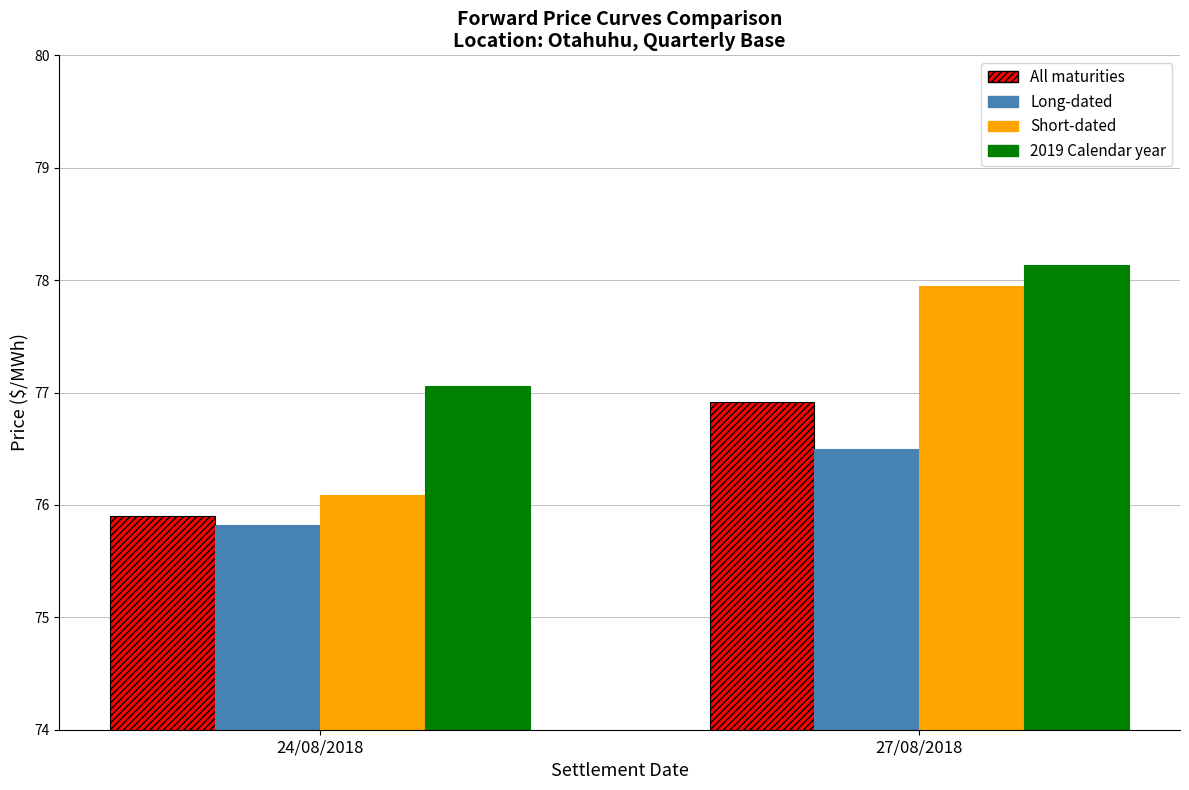

At 27/08/2018, list the series in order from largest to smallest.

2019 Calendar year, Short-dated, All maturities, Long-dated